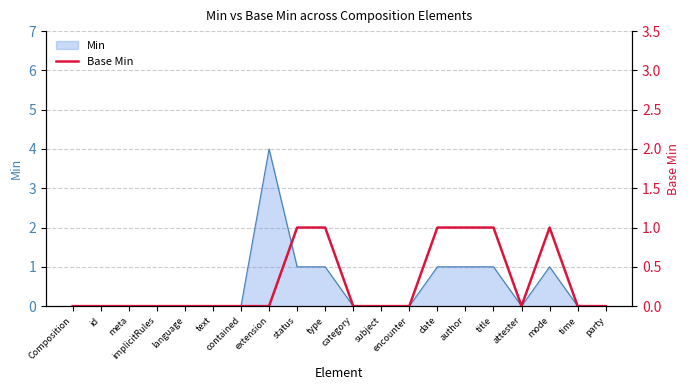

What position from the left is encounter?

13